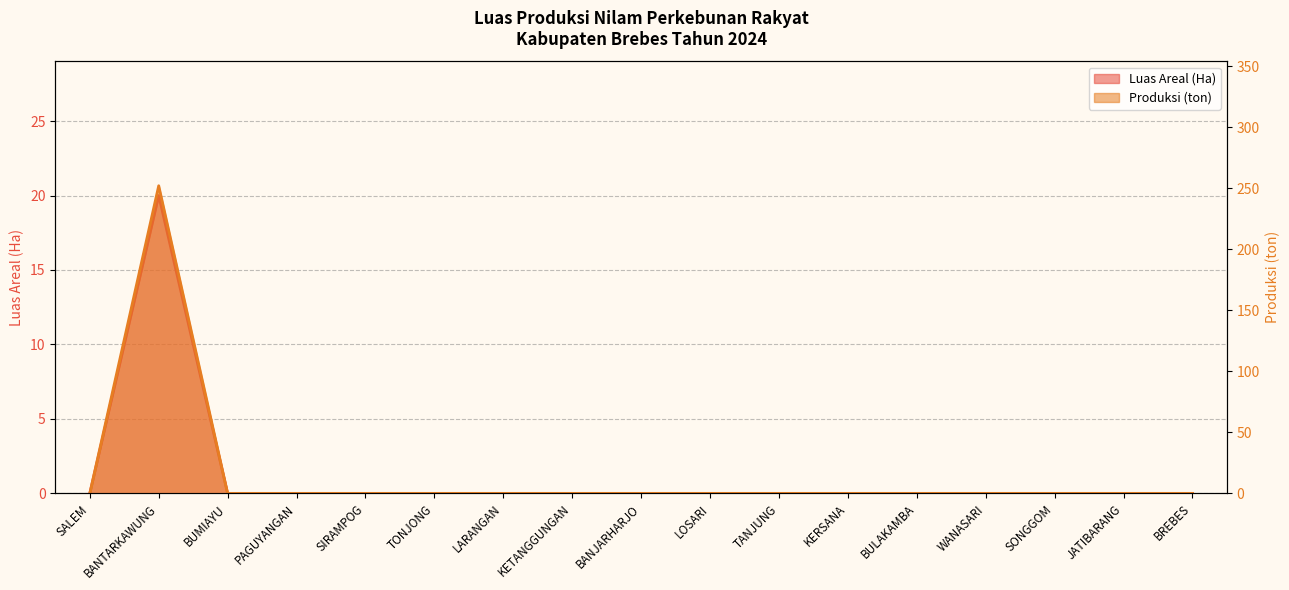

At which category does Produksi (ton) reach its first local peak?

BANTARKAWUNG